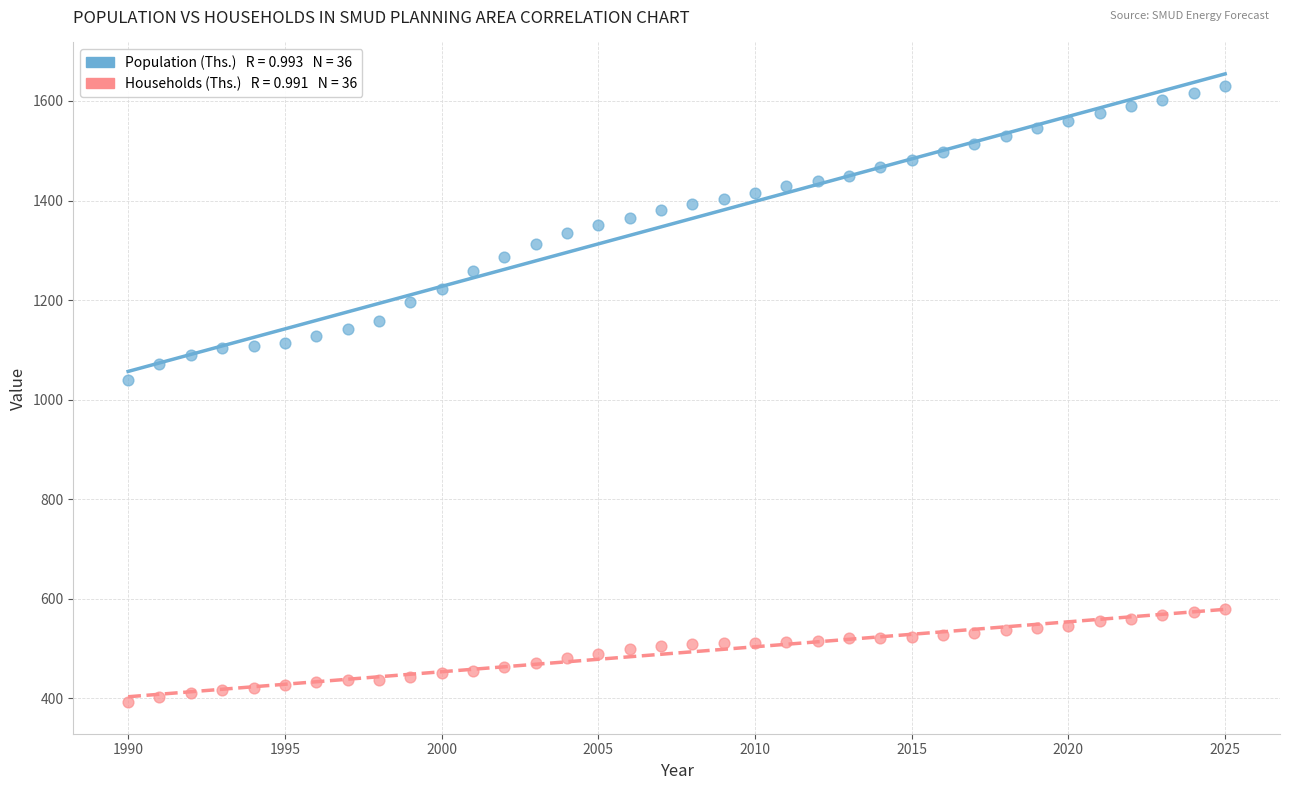

Across all data points, what is the range of Y values (max minus min)?

1238.2